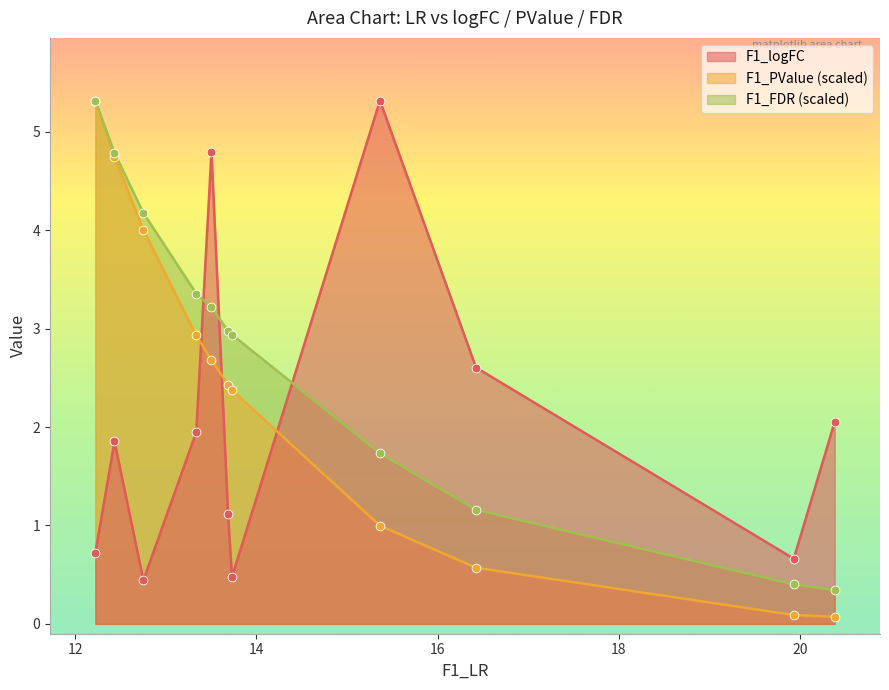

Which series has the largest total across all categories?

F1_FDR (scaled)